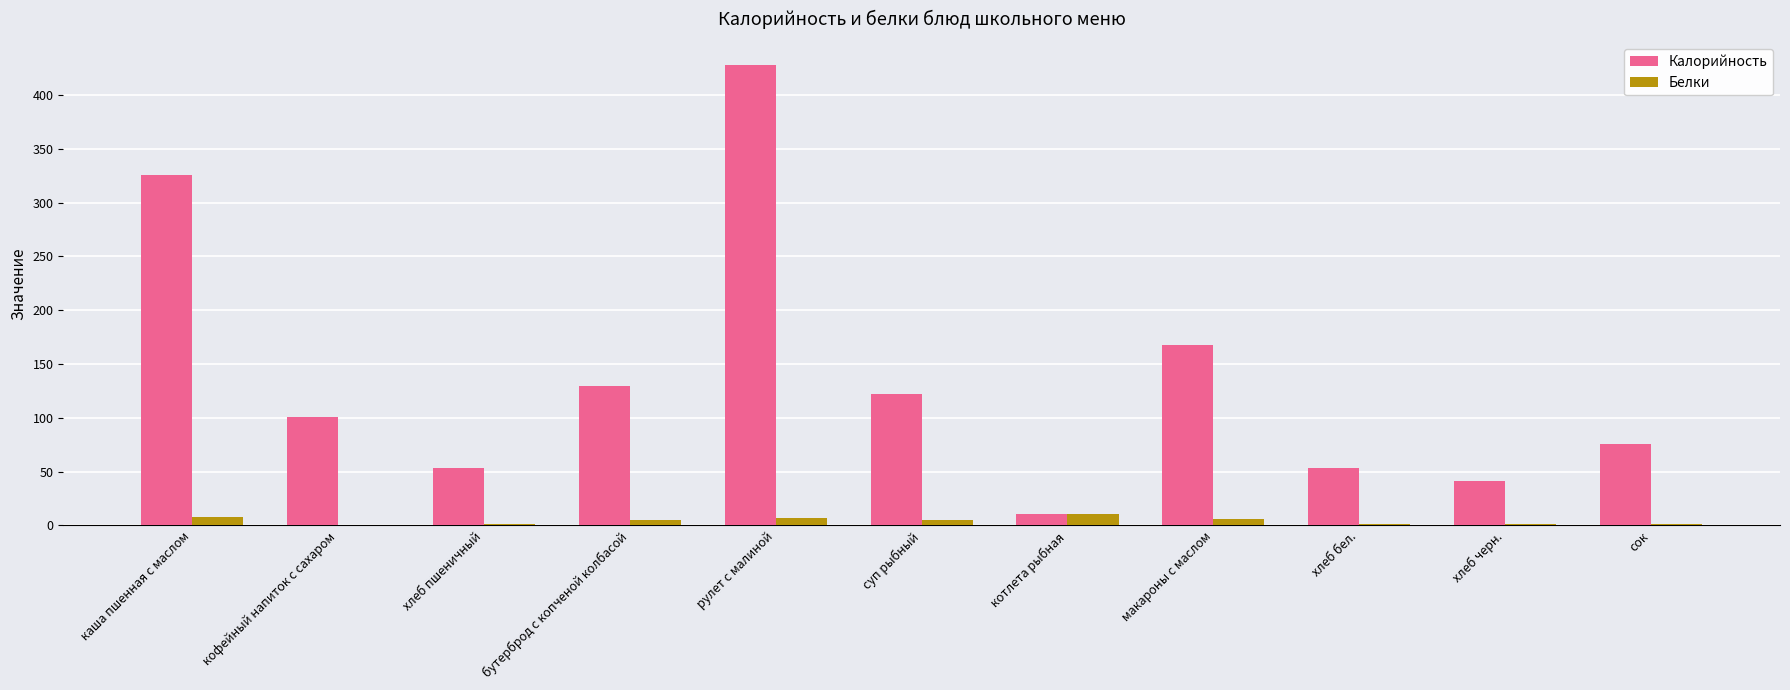

What are all the series names shown in the legend?

Калорийность, Белки